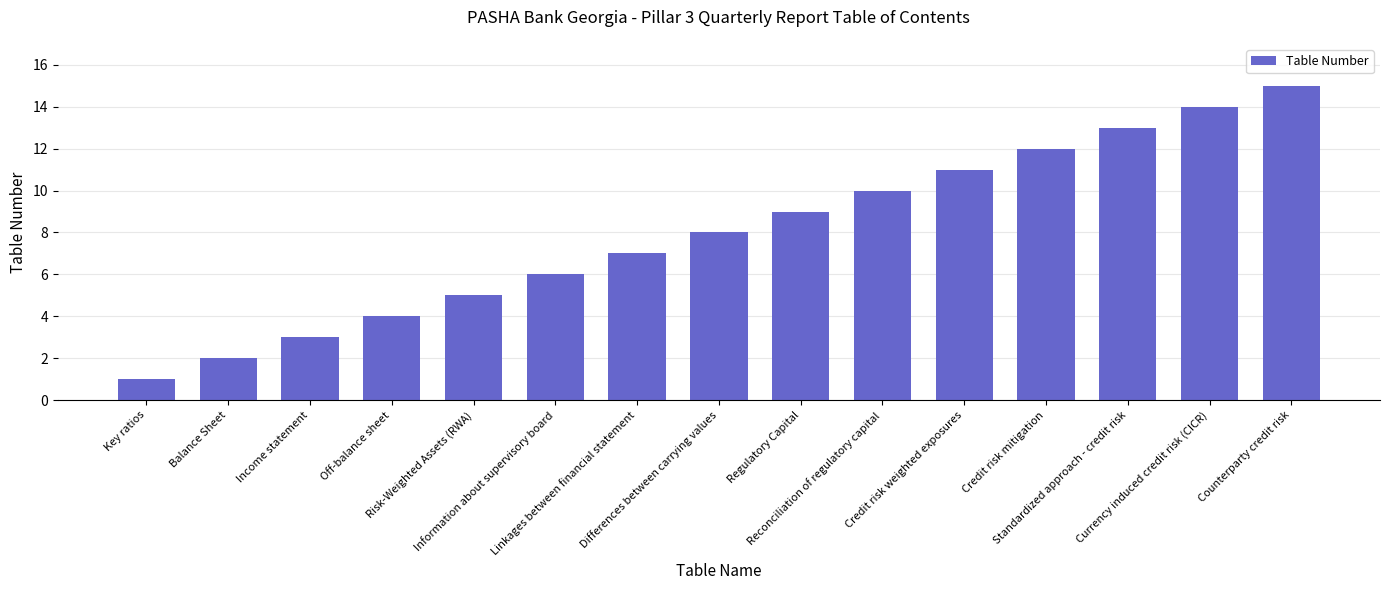

What is the label of the 7th bar from the left?

Linkages between financial statement